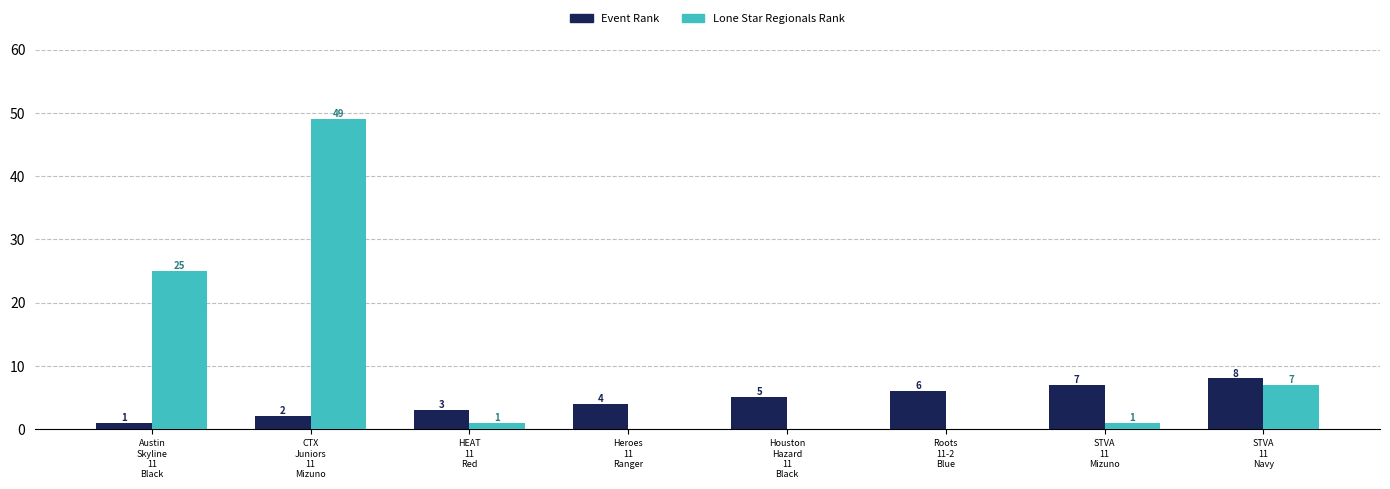

Between Austin
Skyline
11
Black and CTX
Juniors
11
Mizuno, which series saw the biggest shift?

Lone Star Regionals Rank